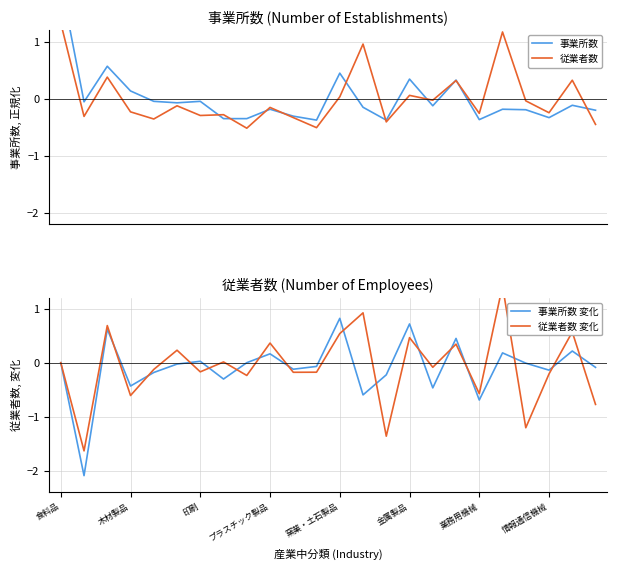

Which series has the widest spread of values?

従業者数 変化